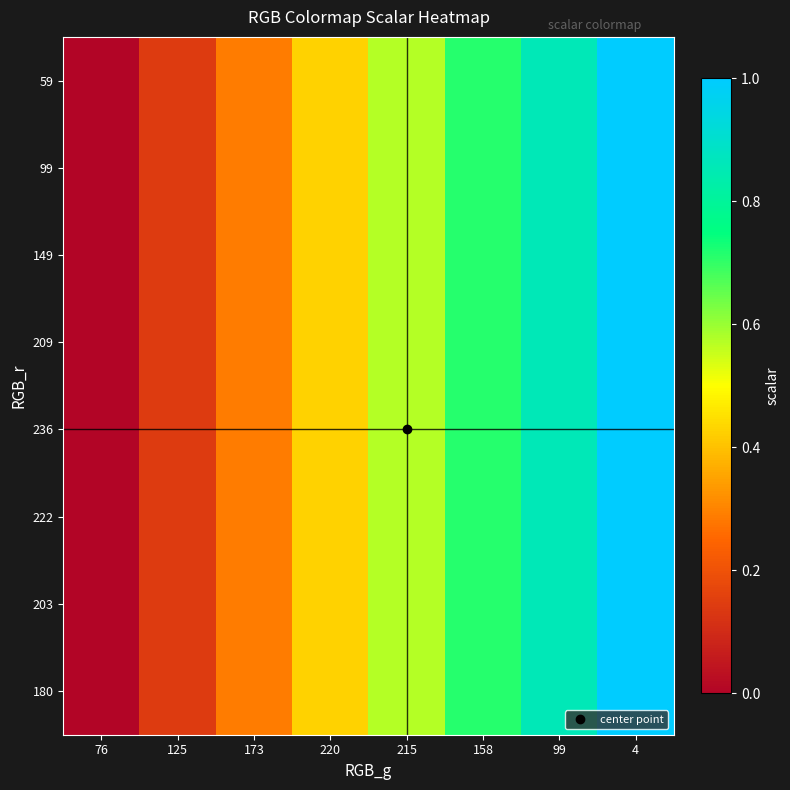

Reading left to right, what are all the values shown in this chart?

59: 76=0.0	125=0.1	173=0.3	220=0.4	215=0.6	158=0.7	99=0.9	4=1.0
99: 76=0.0	125=0.1	173=0.3	220=0.4	215=0.6	158=0.7	99=0.9	4=1.0
149: 76=0.0	125=0.1	173=0.3	220=0.4	215=0.6	158=0.7	99=0.9	4=1.0
209: 76=0.0	125=0.1	173=0.3	220=0.4	215=0.6	158=0.7	99=0.9	4=1.0
236: 76=0.0	125=0.1	173=0.3	220=0.4	215=0.6	158=0.7	99=0.9	4=1.0
222: 76=0.0	125=0.1	173=0.3	220=0.4	215=0.6	158=0.7	99=0.9	4=1.0
203: 76=0.0	125=0.1	173=0.3	220=0.4	215=0.6	158=0.7	99=0.9	4=1.0
180: 76=0.0	125=0.1	173=0.3	220=0.4	215=0.6	158=0.7	99=0.9	4=1.0